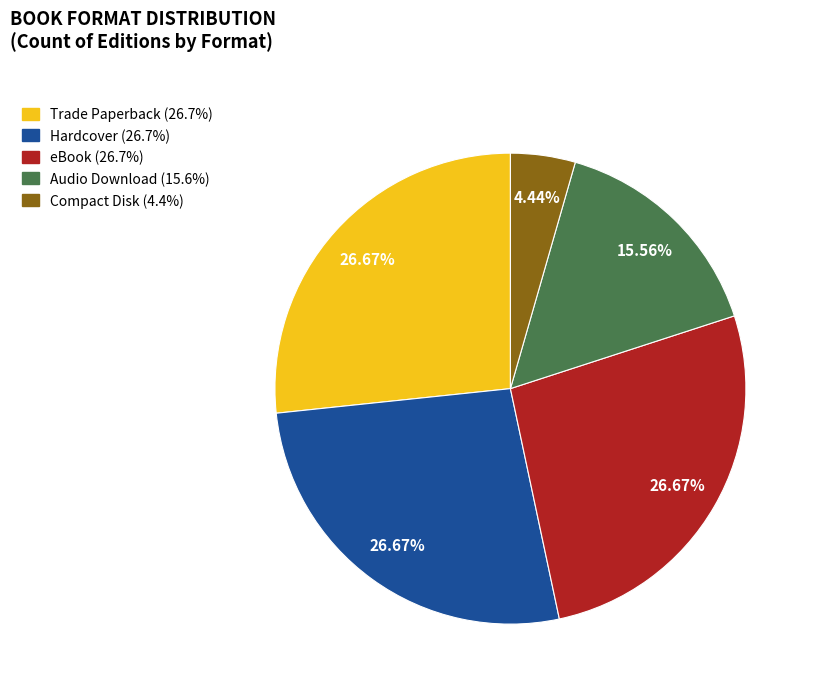

Is the sum of Hardcover and Compact Disk greater than half?

No